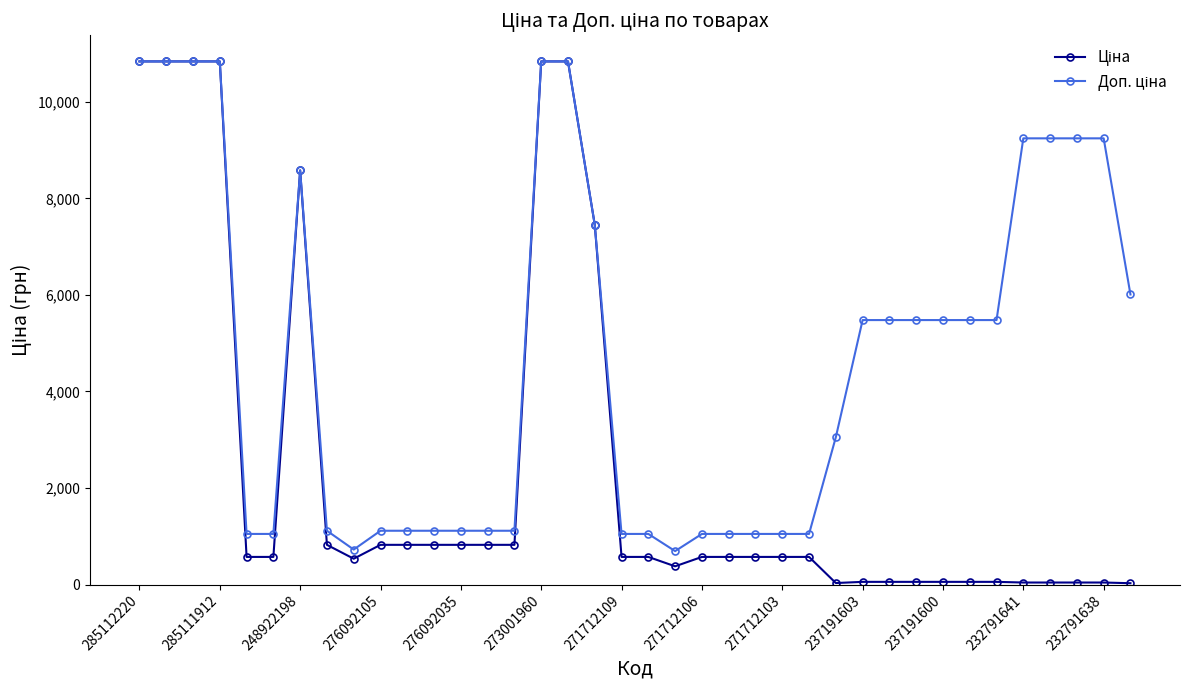

What is the greatest value displayed?

10840.1